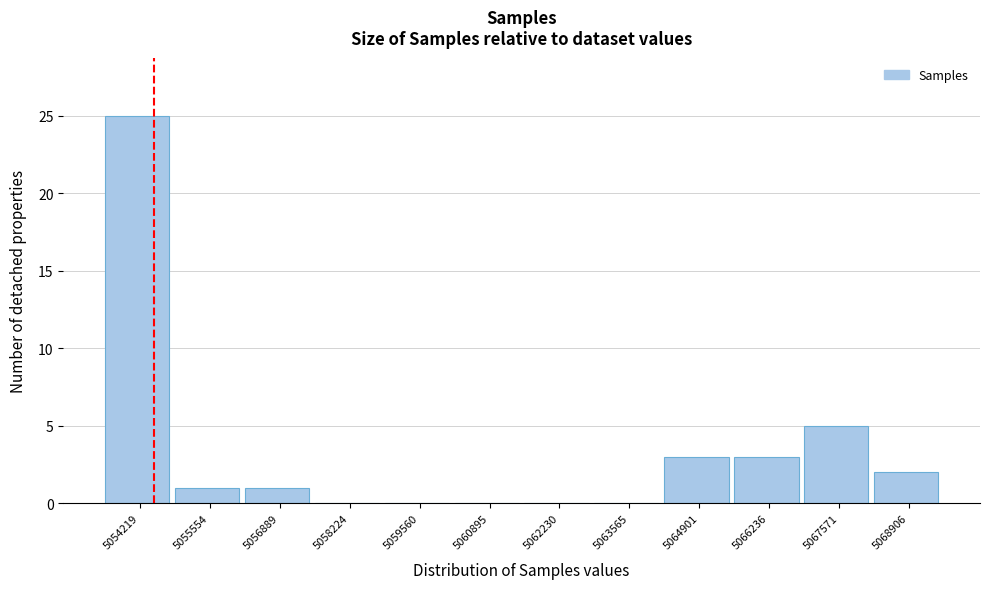

Reading right to left, transcribe all the data shown in this chart.

5068906=2	5067571=5	5066236=3	5064901=3	5063565=0	5062230=0	5060895=0	5059560=0	5058224=0	5056889=1	5055554=1	5054219=25